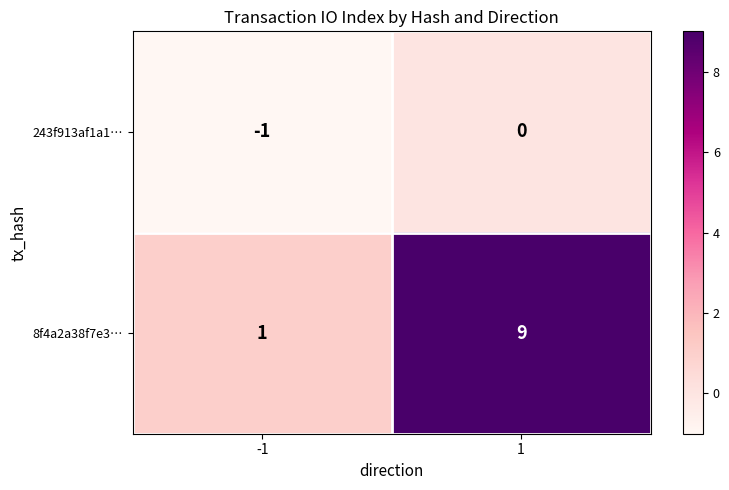

At which category is the sum across all series the highest?

1